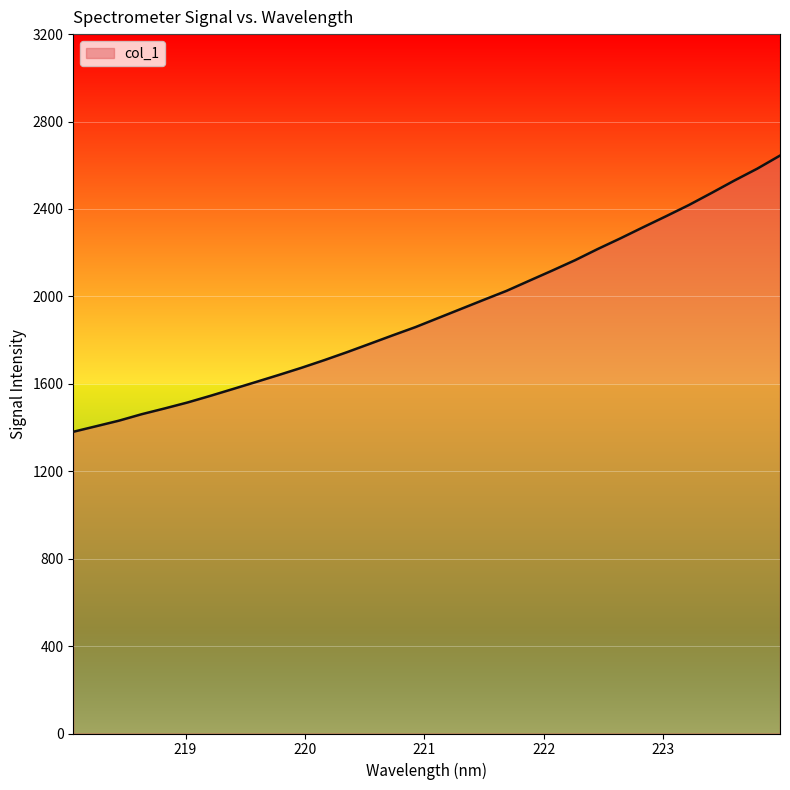

How many lines are shown in the chart?

1